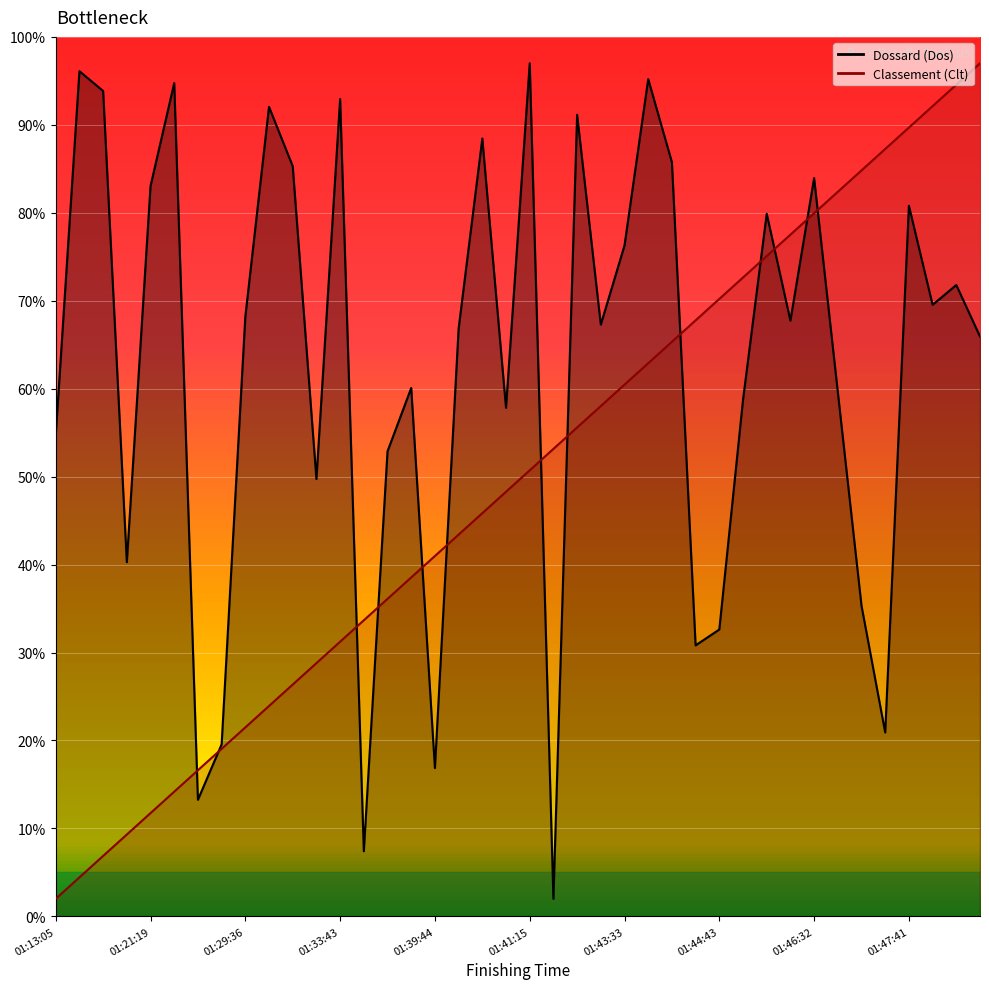

Rank the categories by Classement (Clt) value from lowest to highest.

01:13:05, 01:13:28, 01:13:43, 01:19:44, 01:21:19, 01:24:45, 01:28:18, 01:28:27, 01:29:36, 01:30:31, 01:32:21, 01:33:05, 01:33:43, 01:34:20, 01:36:22, 01:36:26, 01:39:44, 01:40:08, 01:40:16, 01:40:45, 01:41:15, 01:42:41, 01:42:41, 01:43:15, 01:43:33, 01:43:35, 01:44:06, 01:44:35, 01:44:43, 01:45:04, 01:45:23, 01:45:43, 01:46:32, 01:46:49, 01:46:51, 01:47:11, 01:47:41, 01:48:24, 01:48:28, 01:48:46